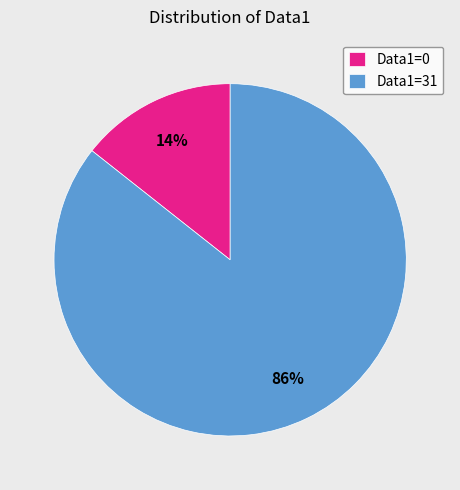

How many slices are in this pie chart?

2